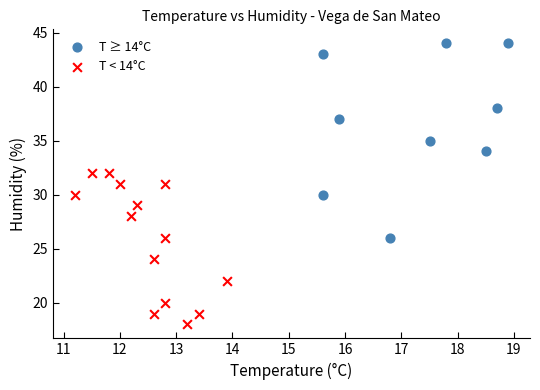

Which series contains the highest Y value?

T ≥ 14°C